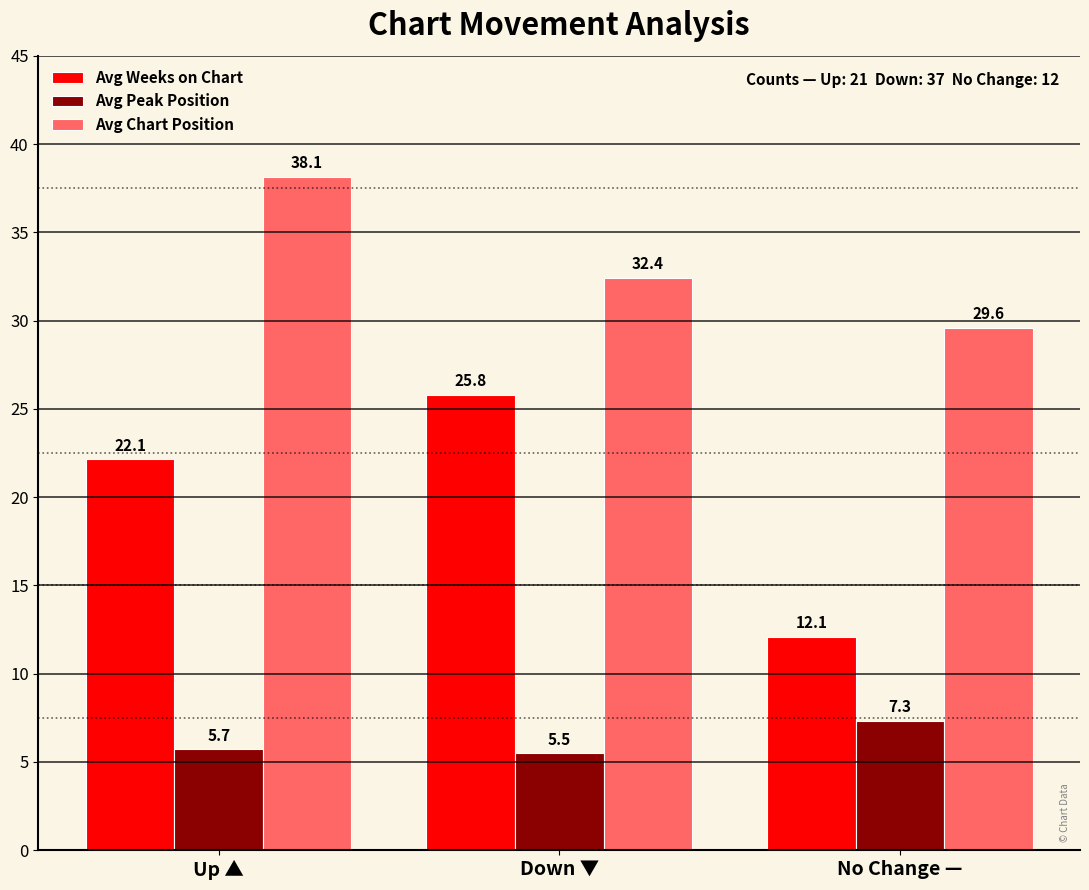

What is the lowest value of the Avg Peak Position series?

5.5